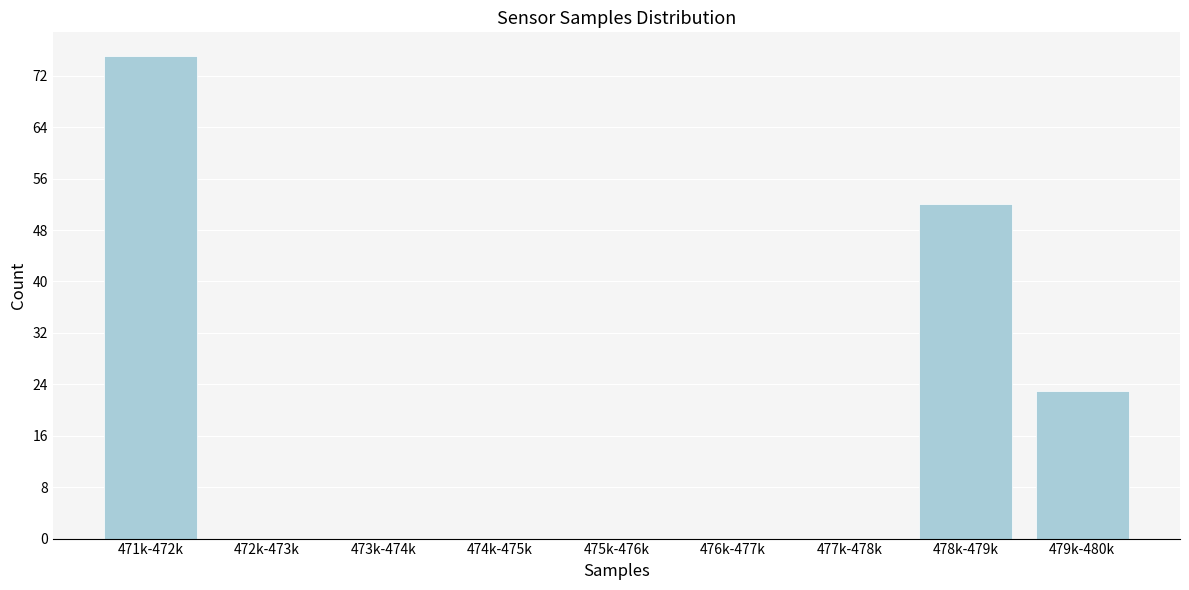

Reading left to right, list all the values displayed in this chart.

471k-472k=75	472k-473k=0	473k-474k=0	474k-475k=0	475k-476k=0	476k-477k=0	477k-478k=0	478k-479k=52	479k-480k=23